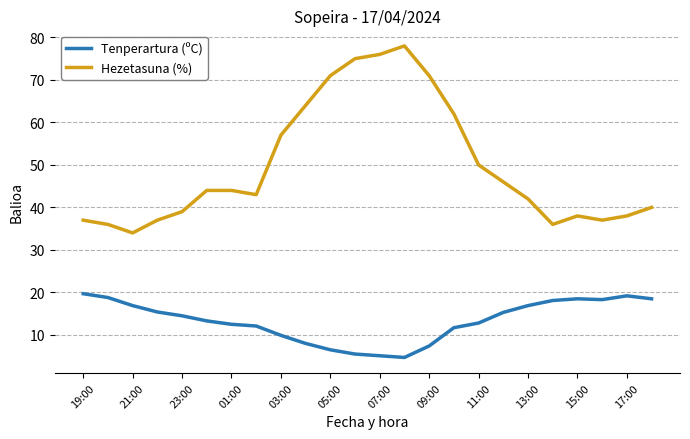

True or false: Hezetasuna (%) and Tenperartura (ºC) cross at least once.

False